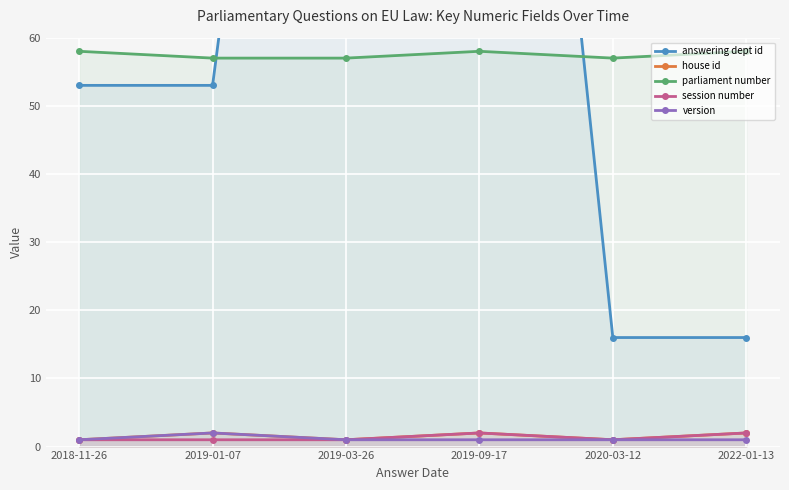

The value of answering dept id at 2019-09-17 is 203. True or false?

True